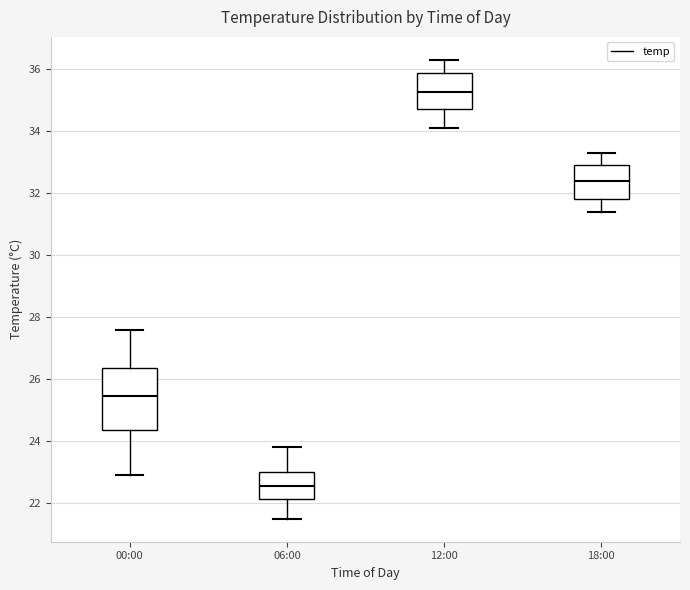

Which box is the tallest, from its lower edge to its upper edge?

00:00